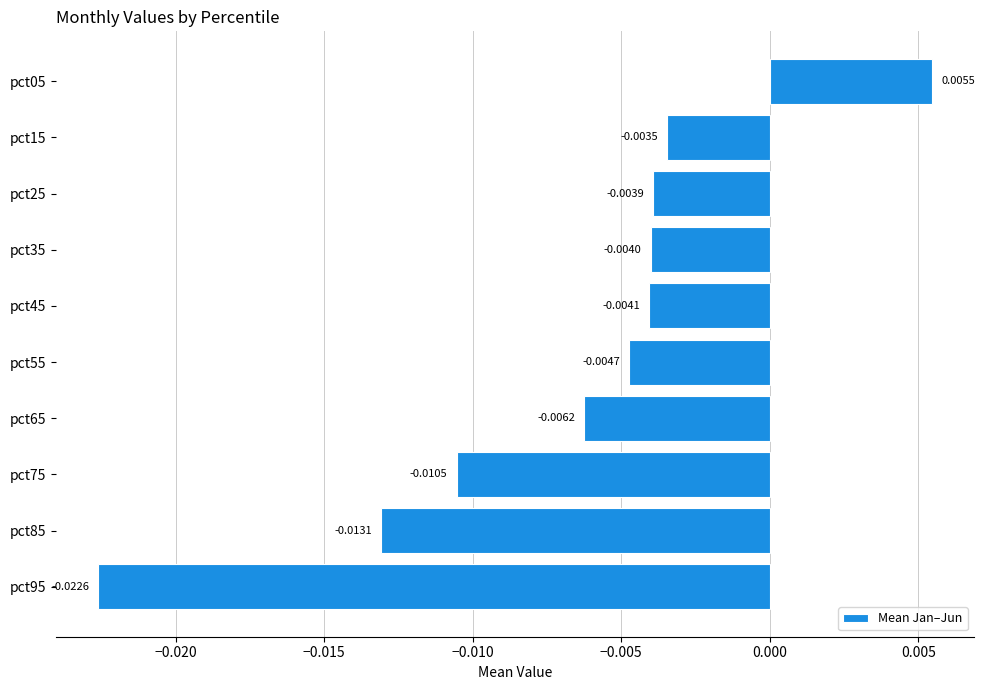

Count the number of values greater than 0.

1